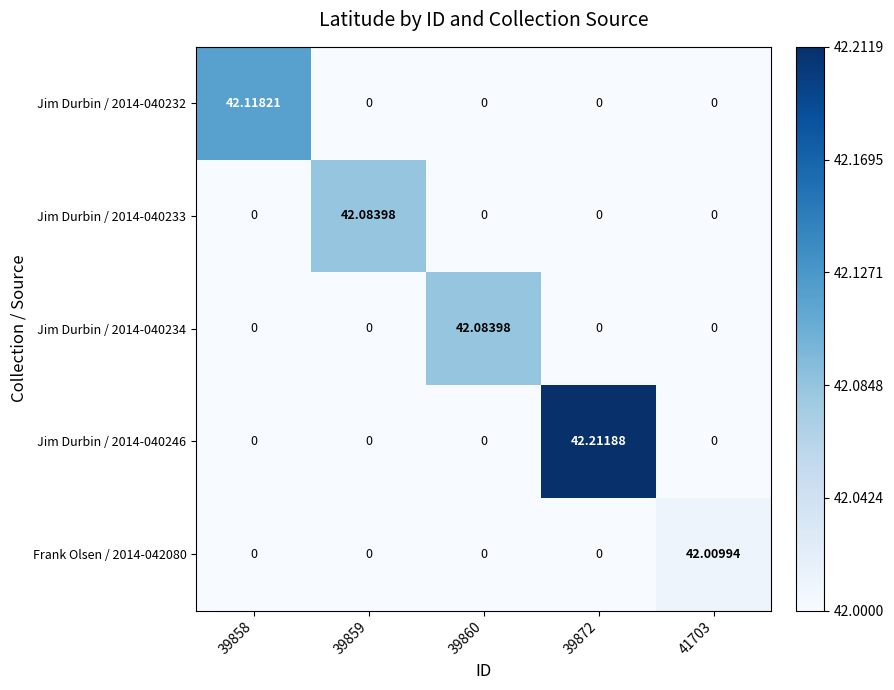

Is the value of Jim Durbin / 2014-040232 at 39859 greater than the value of Frank Olsen / 2014-042080 at 41703?

No